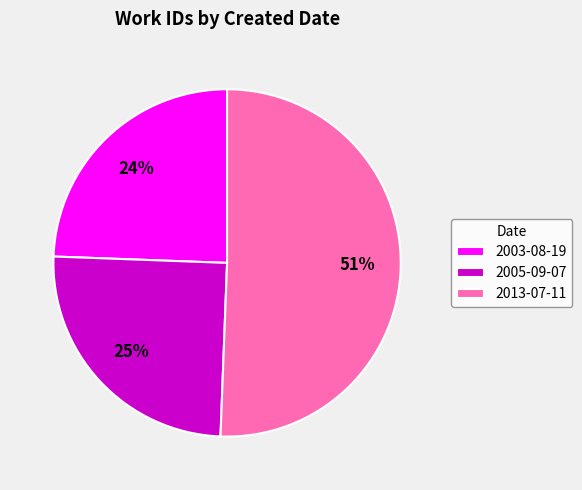

What percentage is the 2003-08-19 slice, to the nearest percent?

24%